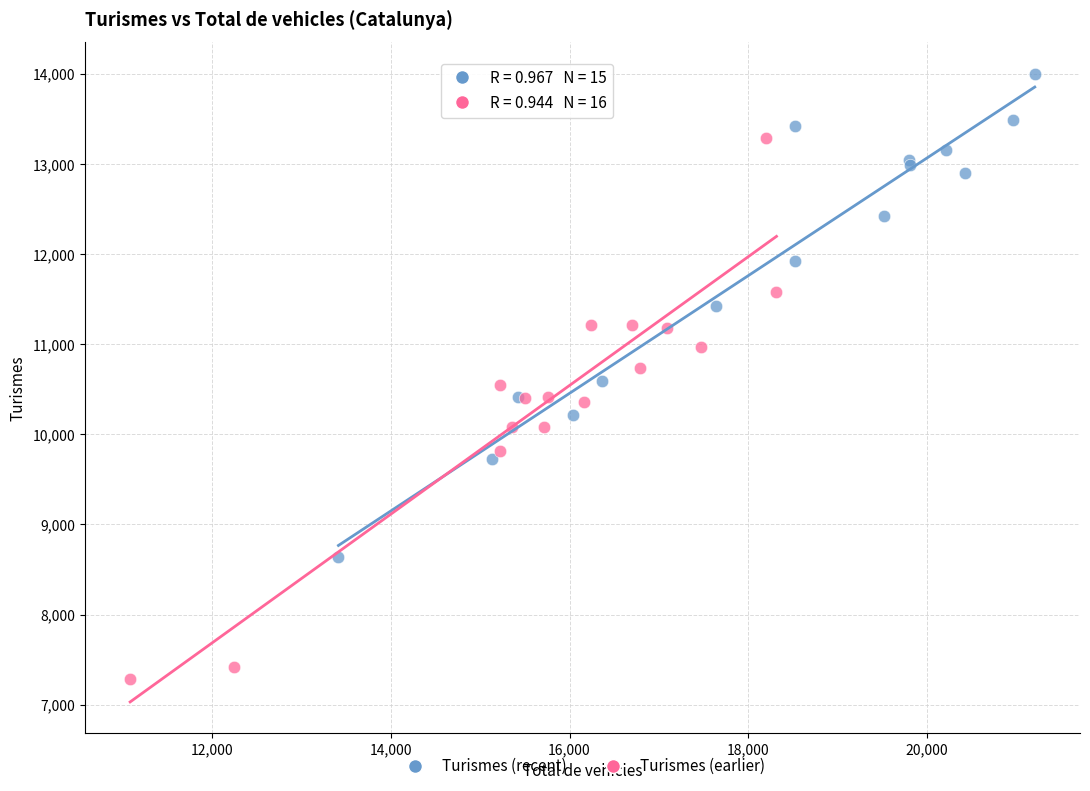

Which series contains the lowest Y value?

Turismes (earlier)